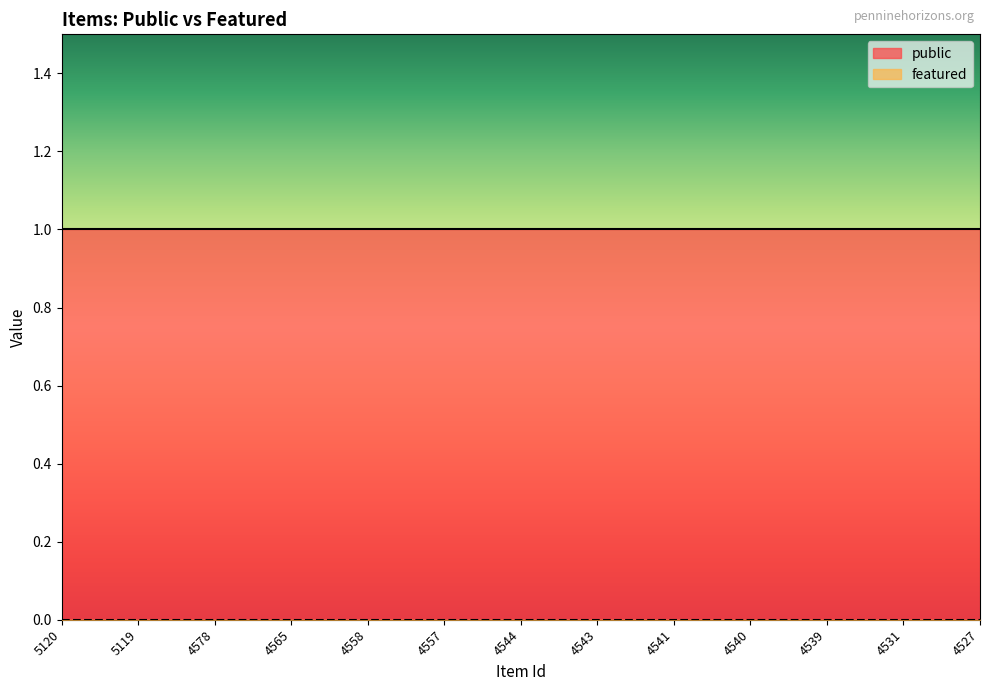

Is this an area chart (filled region under the line)?

No